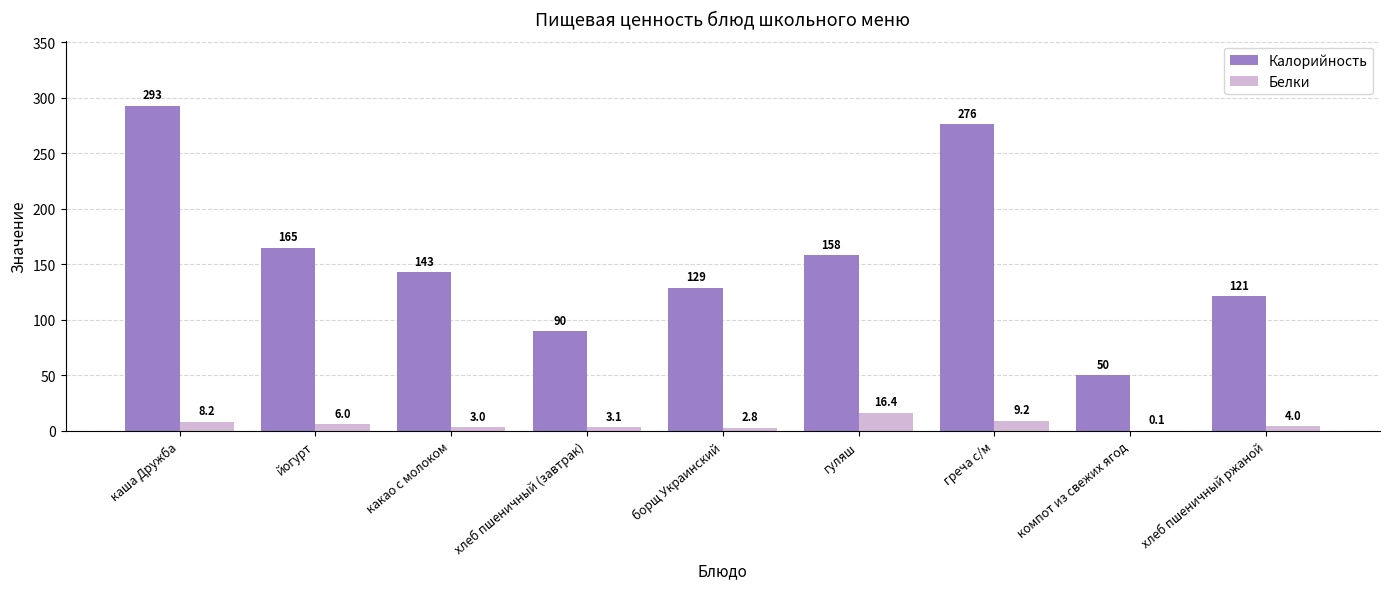

What is the sum of the Белки values at хлеб пшеничный ржаной and йогурт?

10.0